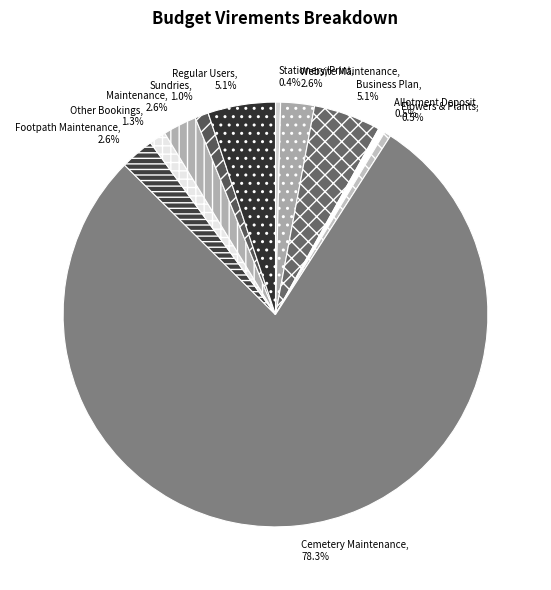

What percentage is NOT represented by Allotment Deposit?

99.5%